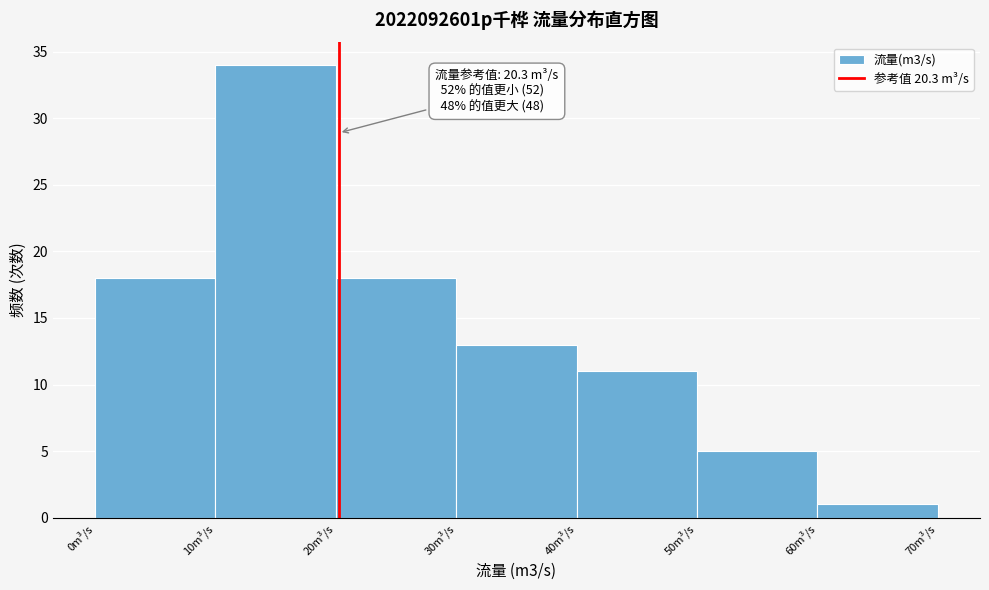

Over which range of the x-axis is the bar tallest?

10 to 20